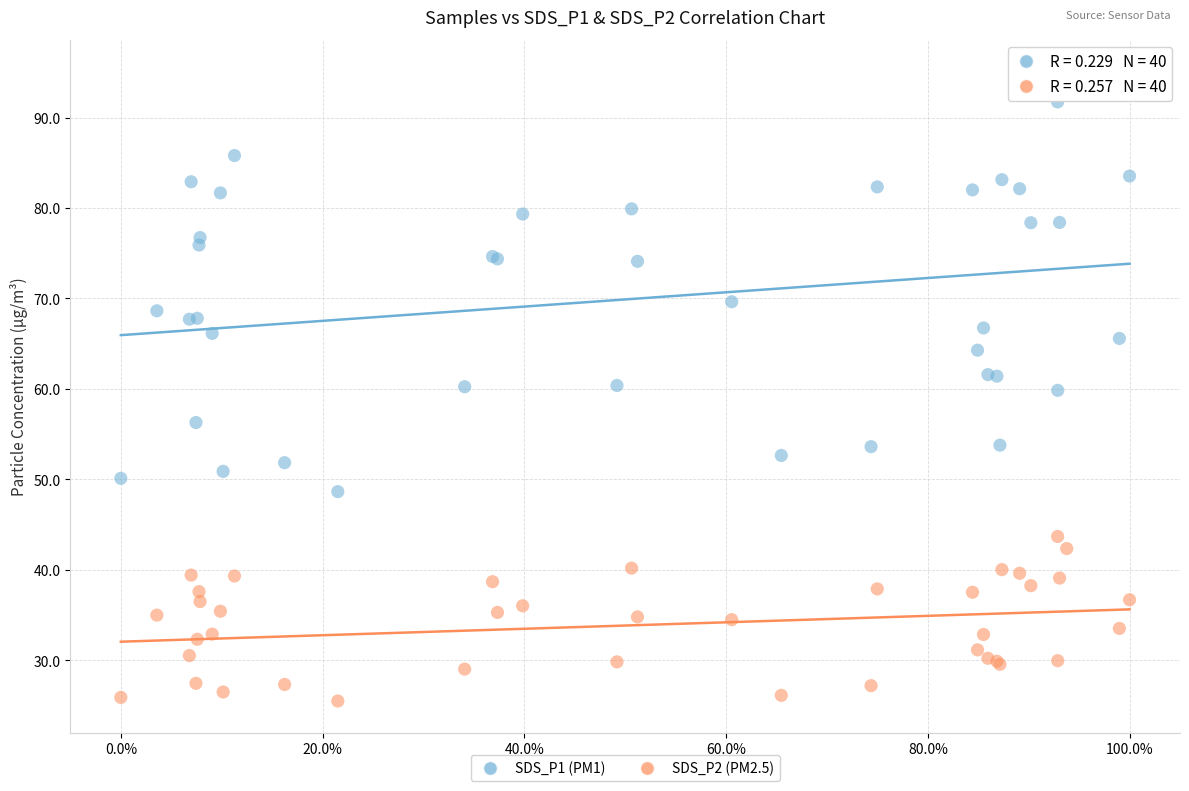

Which series has the widest spread of Y values?

SDS_P1 (PM1)